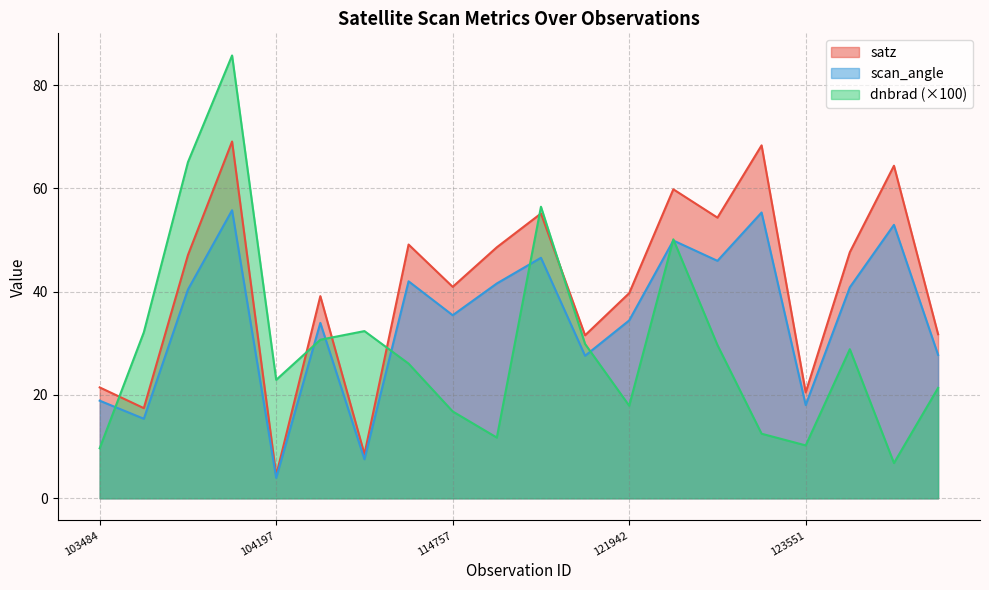

What is the value of the dnbrad point at the 14th from the left?

50.1